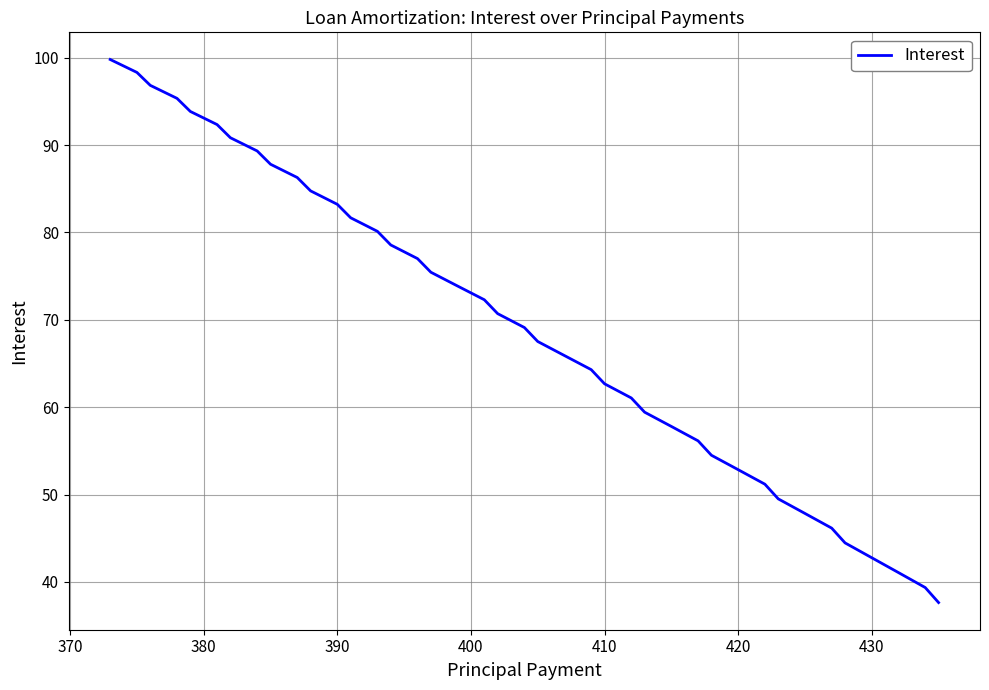

What is the minimum value shown in the chart?

37.6